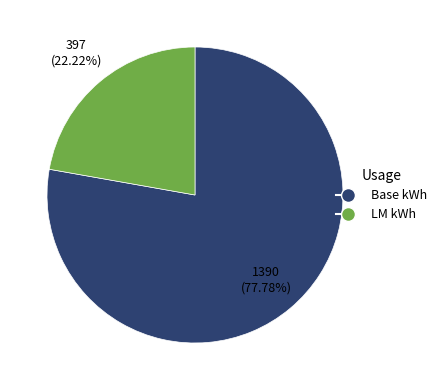

Does any single category account for the majority?

Yes